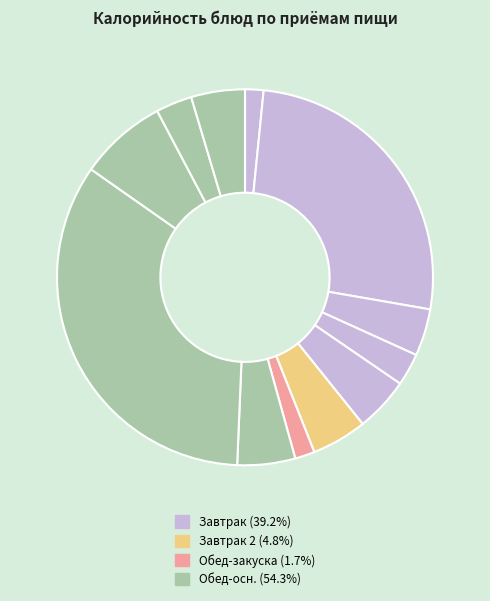

How many slices are in this pie chart?

12